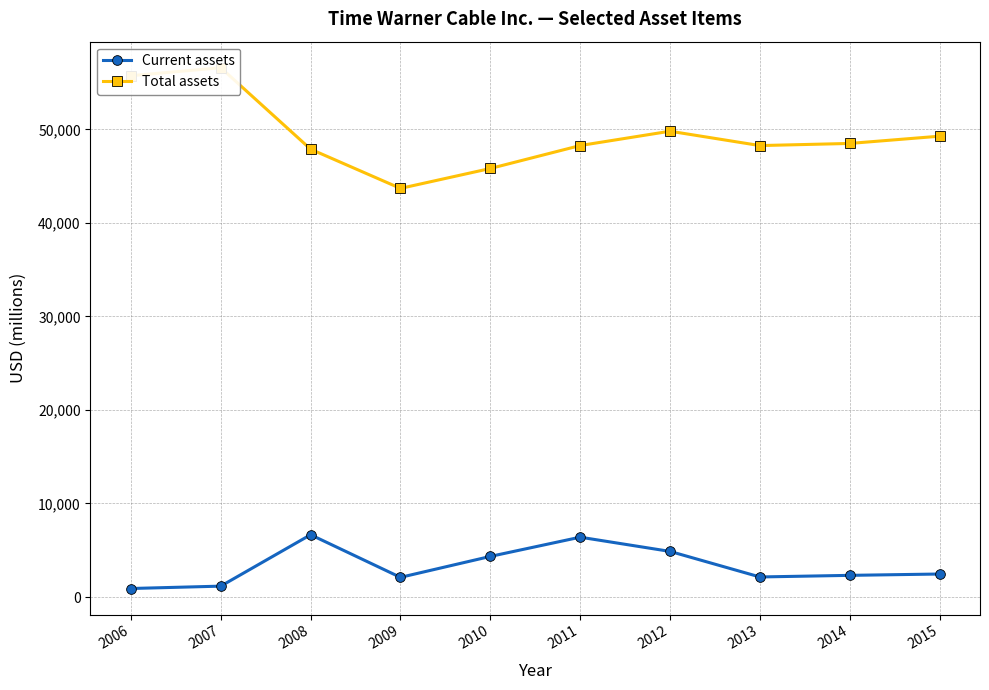

What is the approximate value of Current assets at 2013, to the nearest 50?

2150